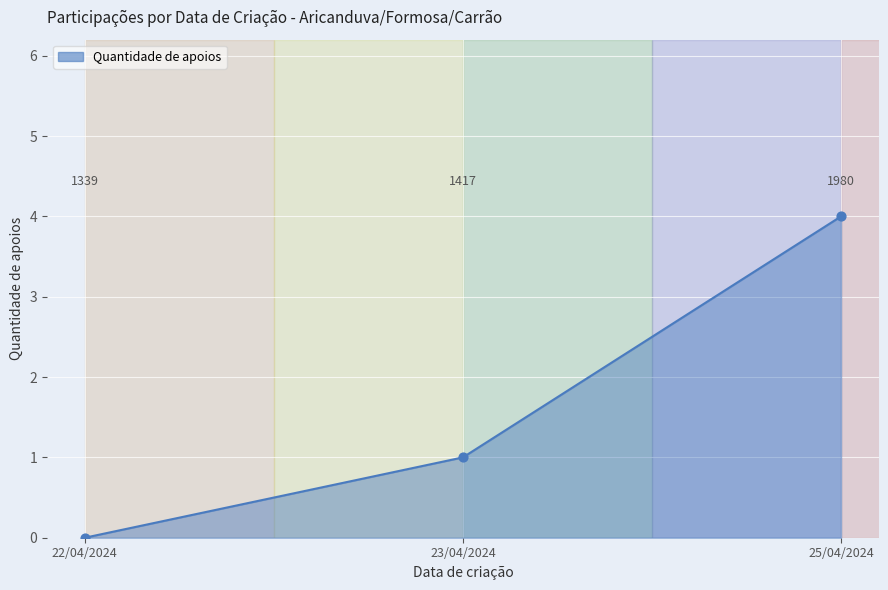

What is the change in value from 22/04/2024 to 23/04/2024?

+1